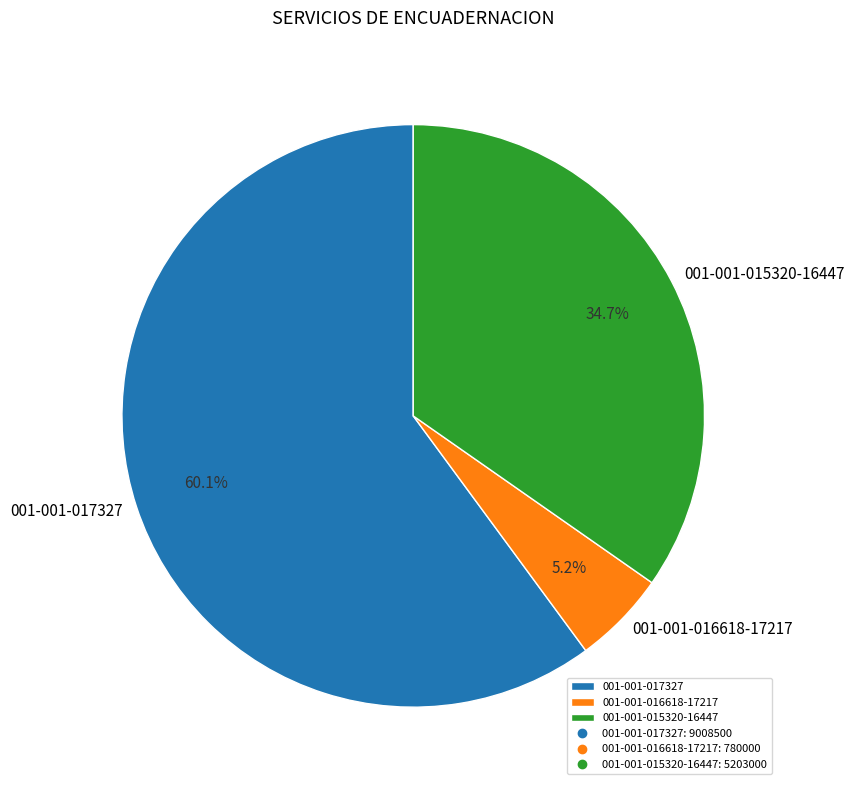

Does 001-001-017327 represent more than half of the total?

Yes